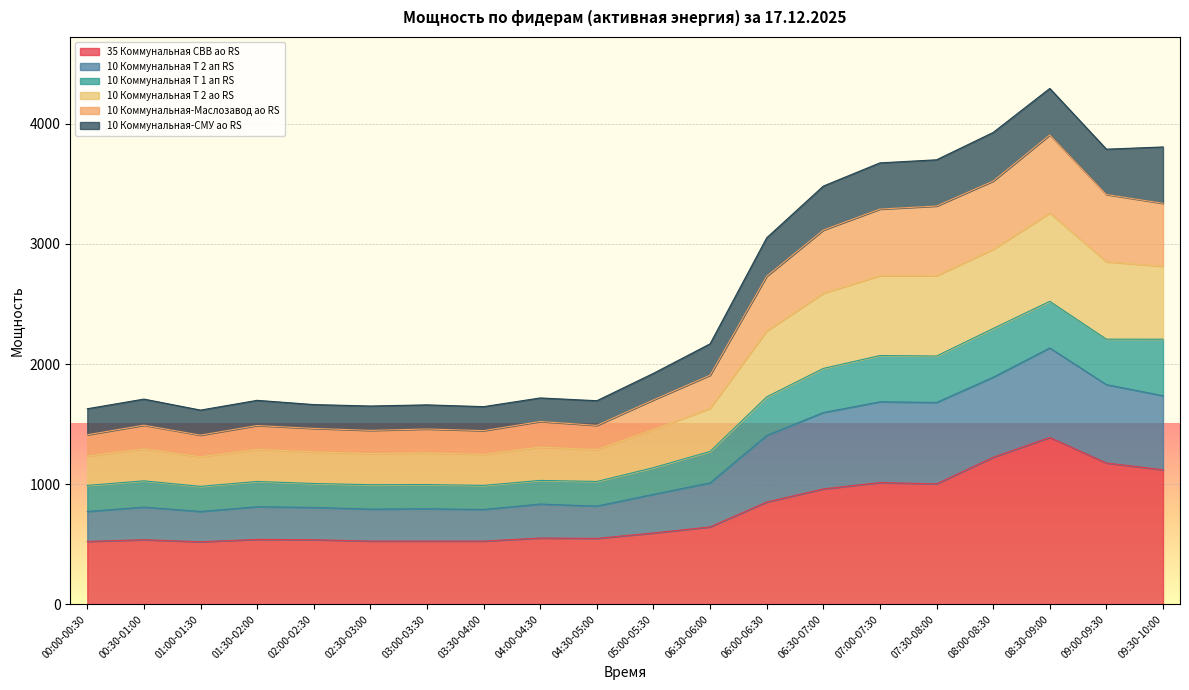

What is the minimum value for 35 Коммунальная СВВ ао RS?

520.8